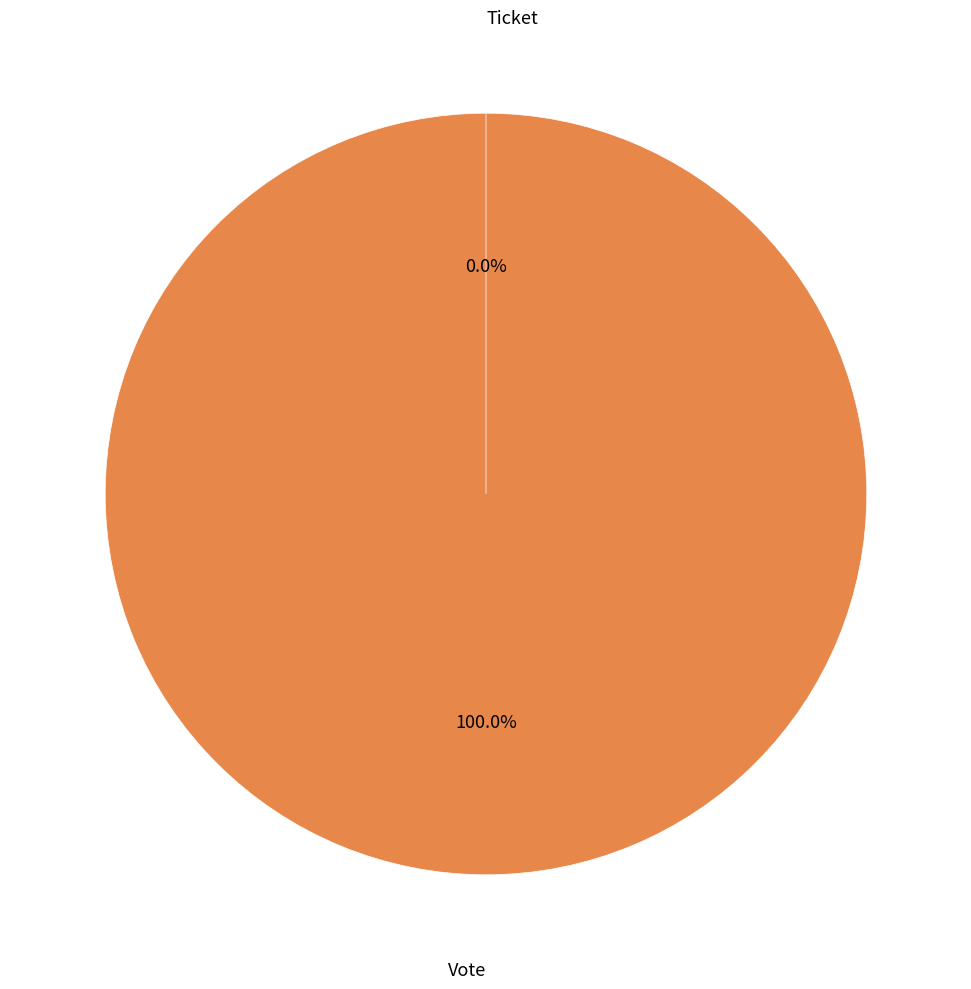

Is there any slice that represents more than half of the pie?

Yes